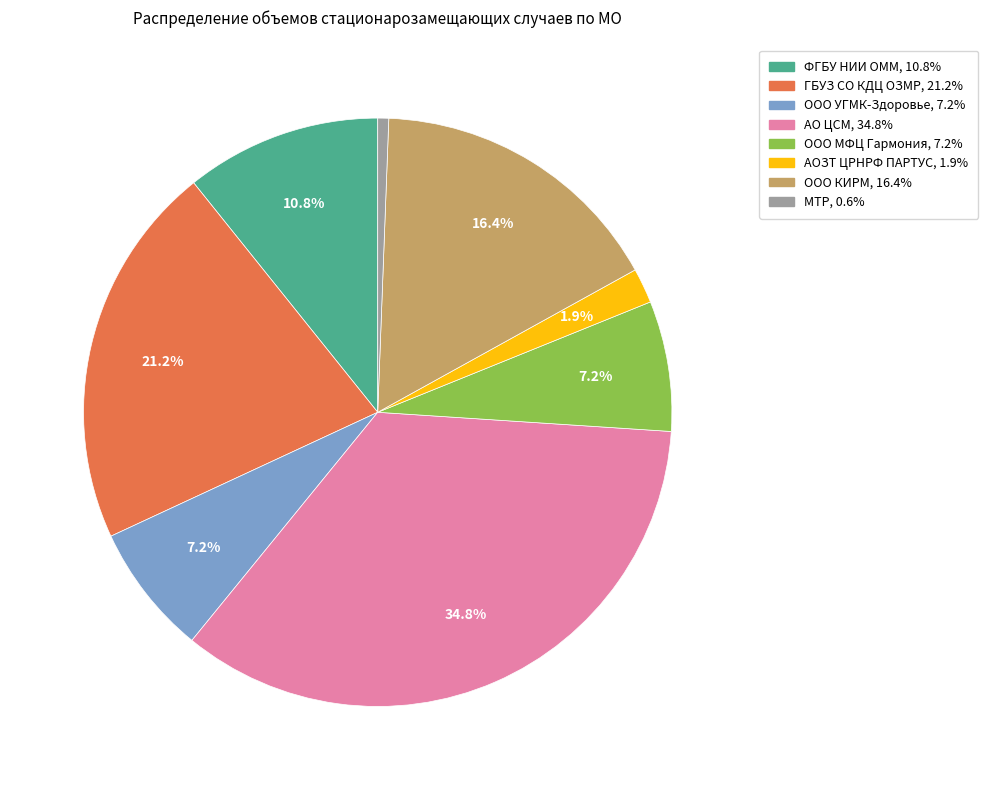

Is it true that ФГБУ НИИ ОММ is 11% of the pie?

True